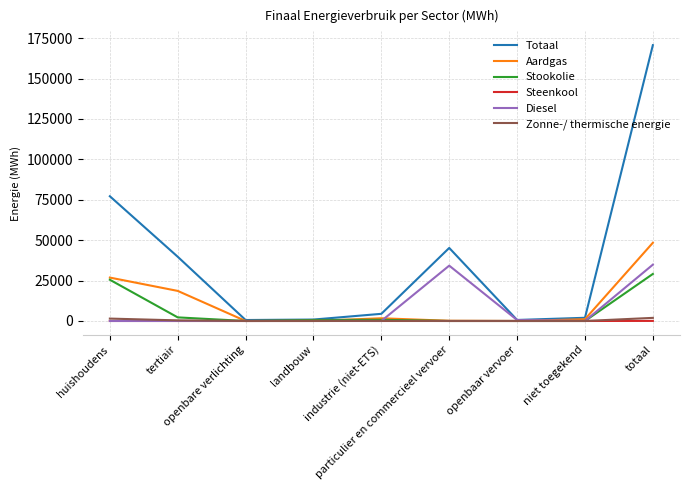

What is the total value across all series at niet toegekend?

3084.2